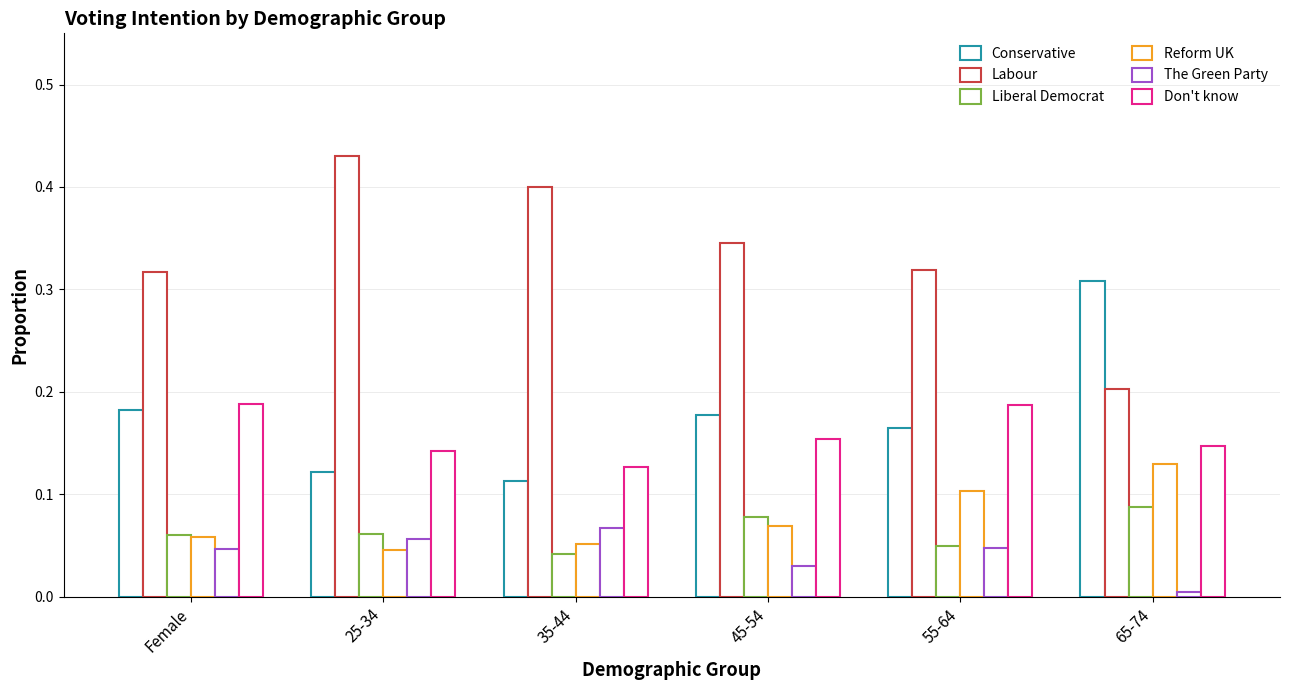

Count the Conservative values in the range 0 to 1.

6